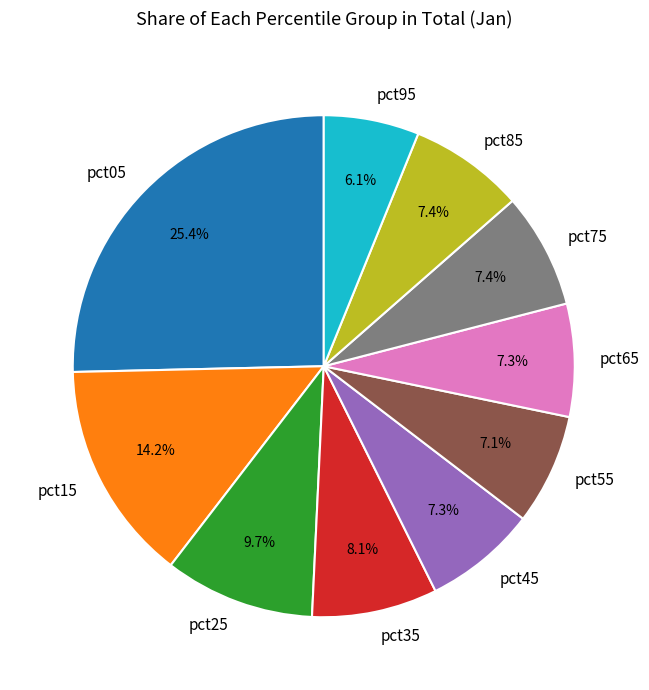

The pct75 slice represents 7% of the pie. True or false?

True